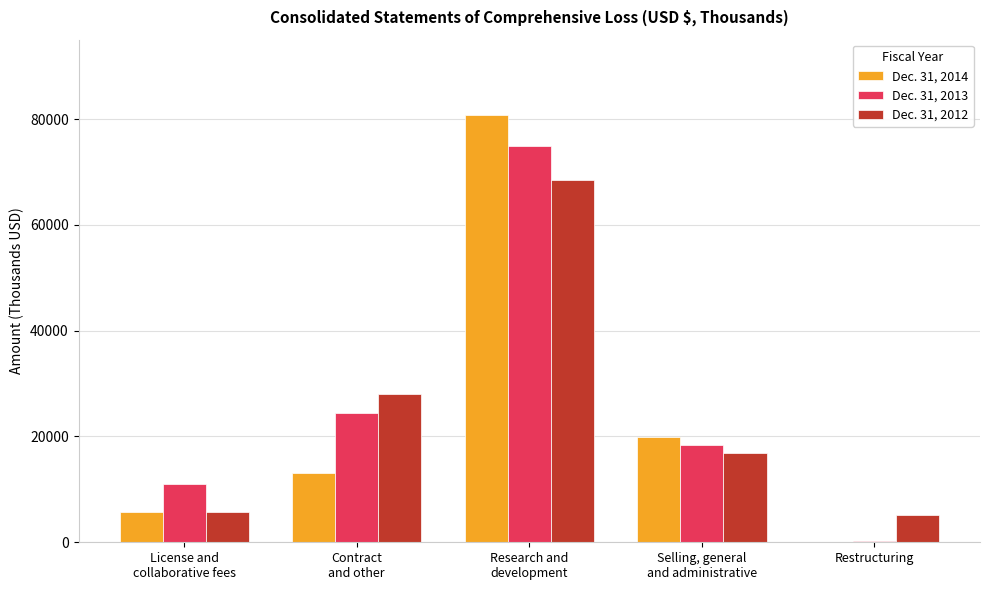

Reading left to right, transcribe all the data shown in this chart.

Dec. 31, 2014: License and
collaborative fees=5683	Contract
and other=13183	Research and
development=80748	Selling, general
and administrative=19866	Restructuring=84
Dec. 31, 2013: License and
collaborative fees=11028	Contract
and other=24423	Research and
development=74851	Selling, general
and administrative=18477	Restructuring=328
Dec. 31, 2012: License and
collaborative fees=5727	Contract
and other=28055	Research and
development=68467	Selling, general
and administrative=16865	Restructuring=5074